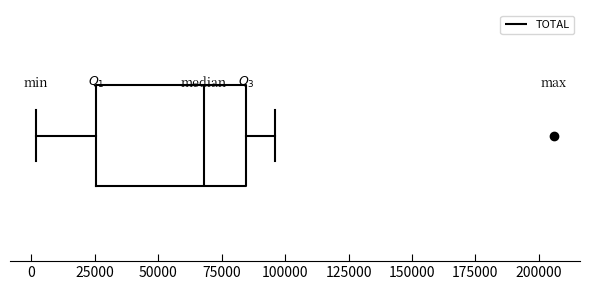

Transcribe this box plot: give where the median line is, the range the box spans, and where the two whiskers end, as read against the x-axis. The values are not printed on the chart, so give them approximately, as read against the axis.

median 70000, box 25000 to 85000, whiskers 0 to 95000